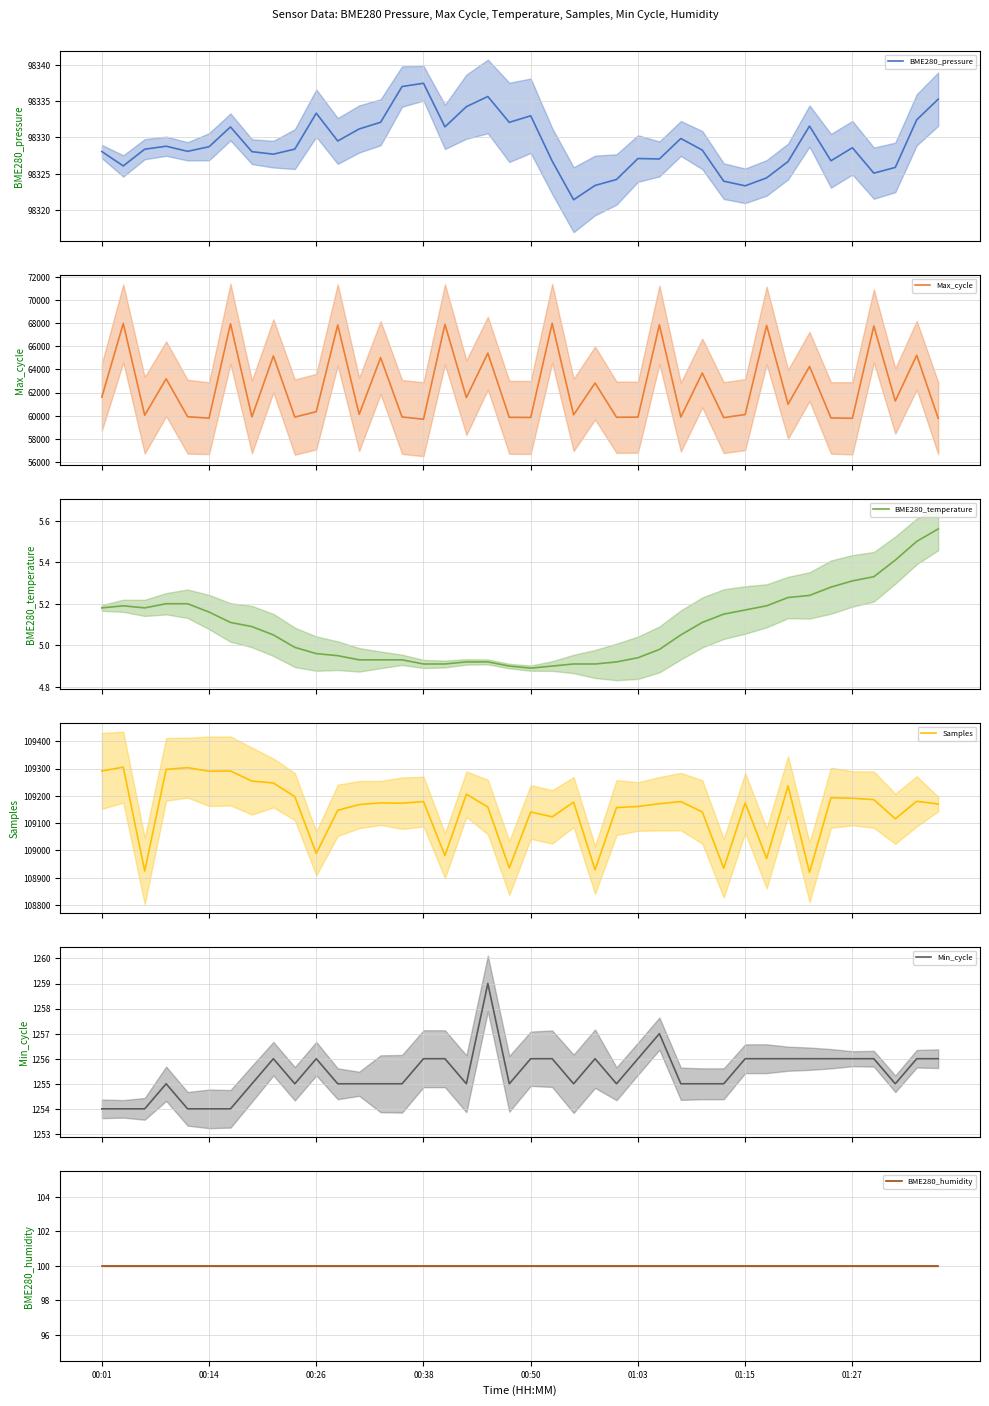

What is the difference between the maximum and minimum values in the Samples series?

385.0